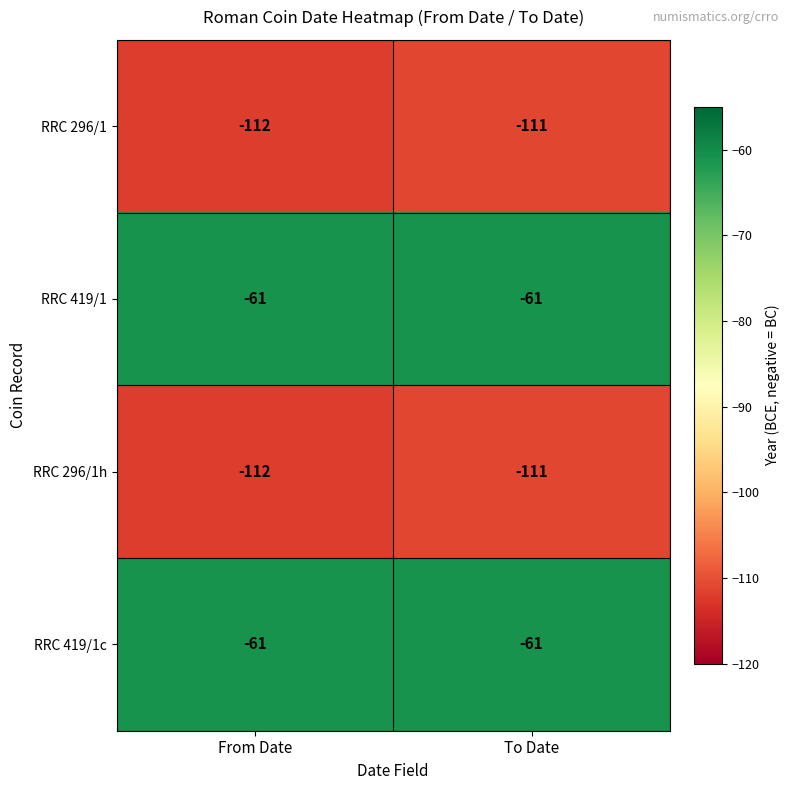

Is it true that RRC 419/1c equals -21 at From Date?

False